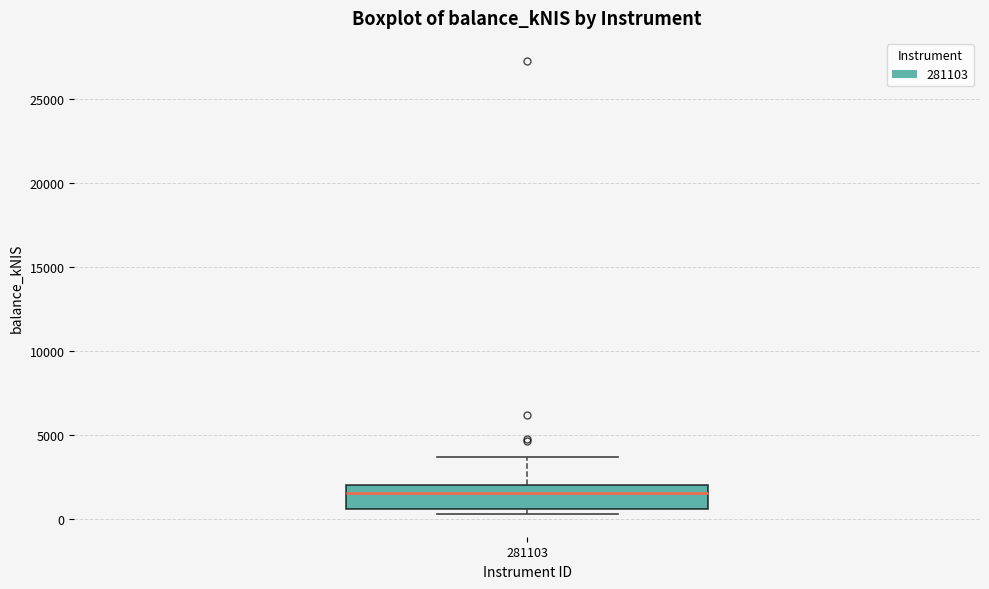

Transcribe this box plot: give where the median line is, the range the box spans, and where the two whiskers end, as read against the y-axis. The values are not printed on the chart, so give them approximately, as read against the axis.

median 1500, box 500 to 2000, whiskers 500 (just below the box's lower edge) to 3500